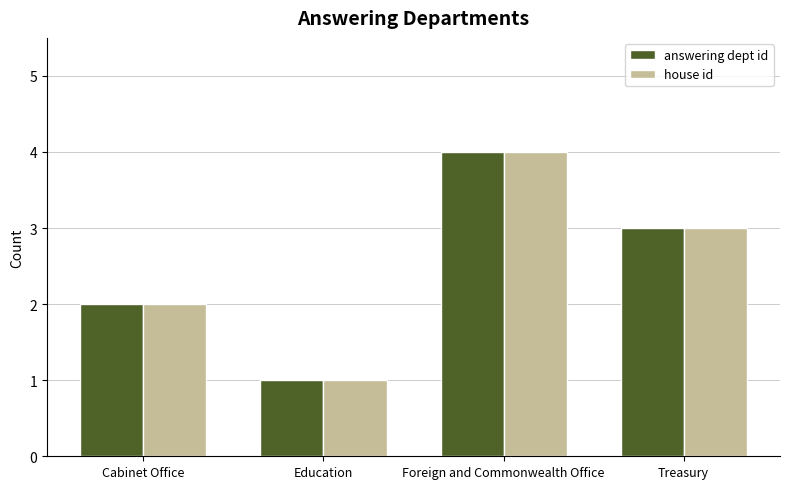

What are all the series names shown in the legend?

answering dept id, house id